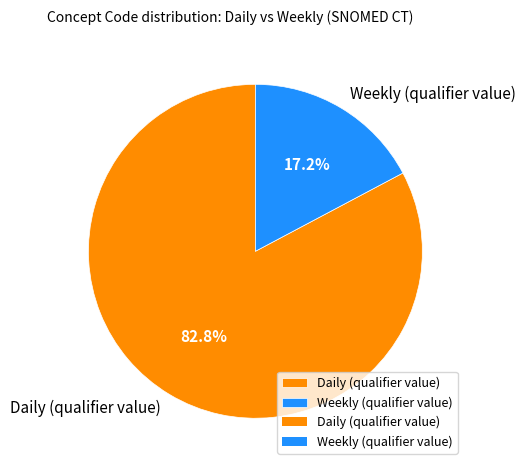

To the nearest percent, what is the difference between the Daily (qualifier value) and Weekly (qualifier value) slice percentages?

66%